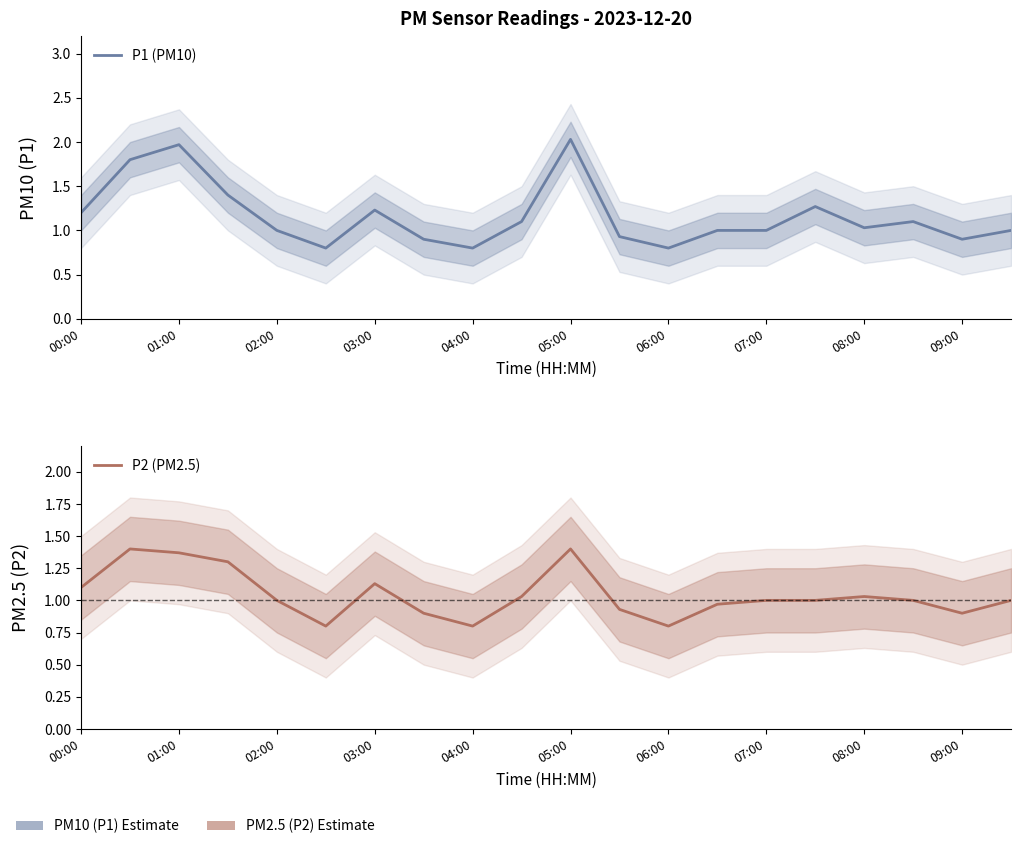

What is the minimum value for P1 (PM10)?

0.8